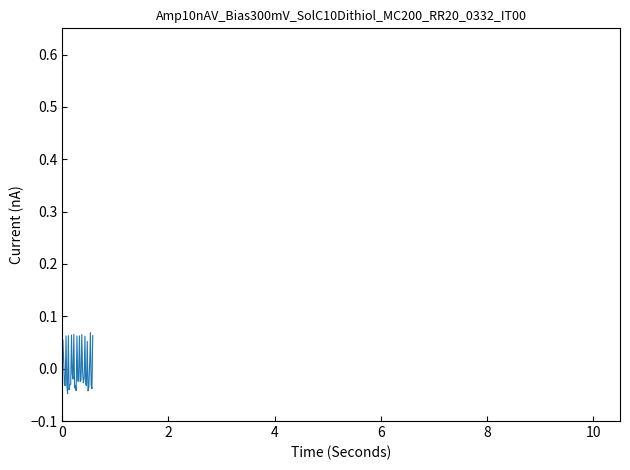

Is this an area chart (filled region under the line)?

No